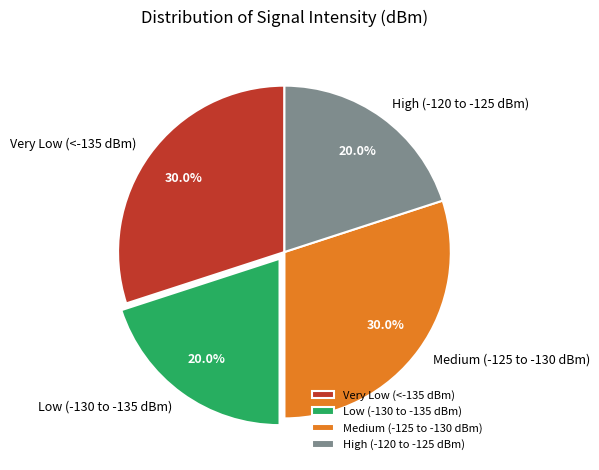

What is the total percentage of Very Low (<-135 dBm) and Low (-130 to -135 dBm)?

50.0%